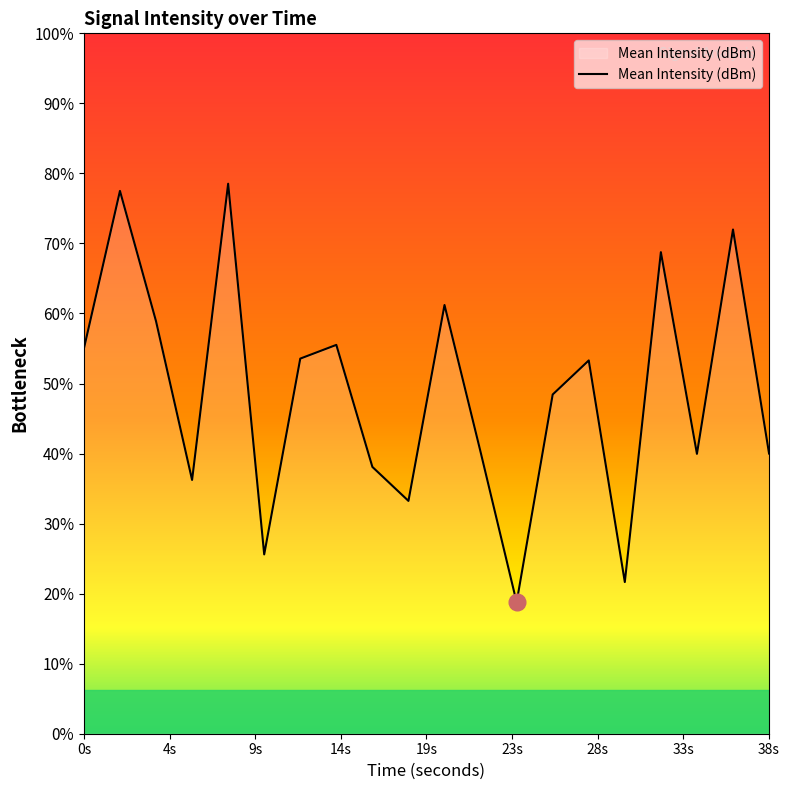

Does the chart display data point markers on the line(s)?

No